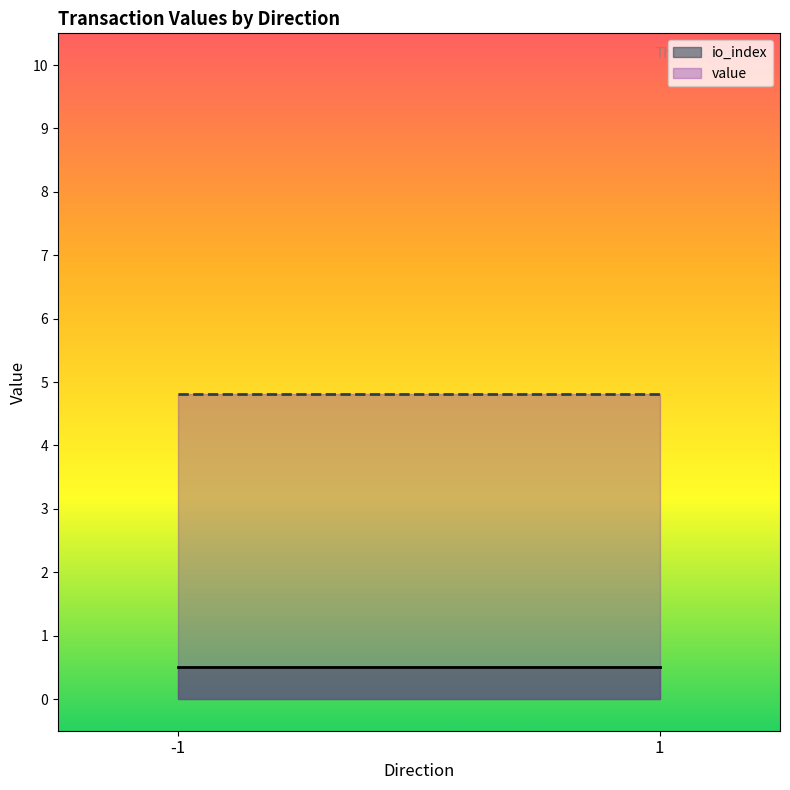

Is it true that io_index equals 0.4 at 1?

False